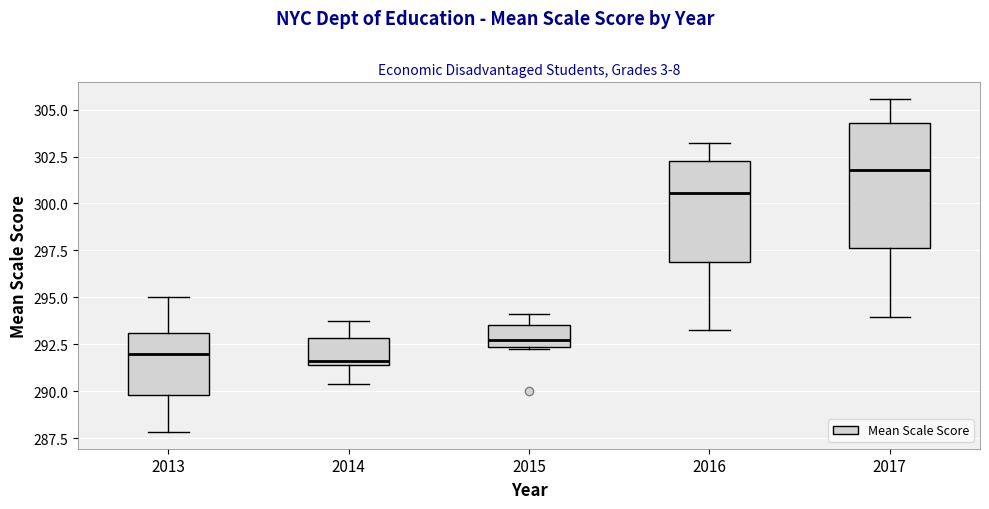

Which box is the tallest, from its lower edge to its upper edge?

2017